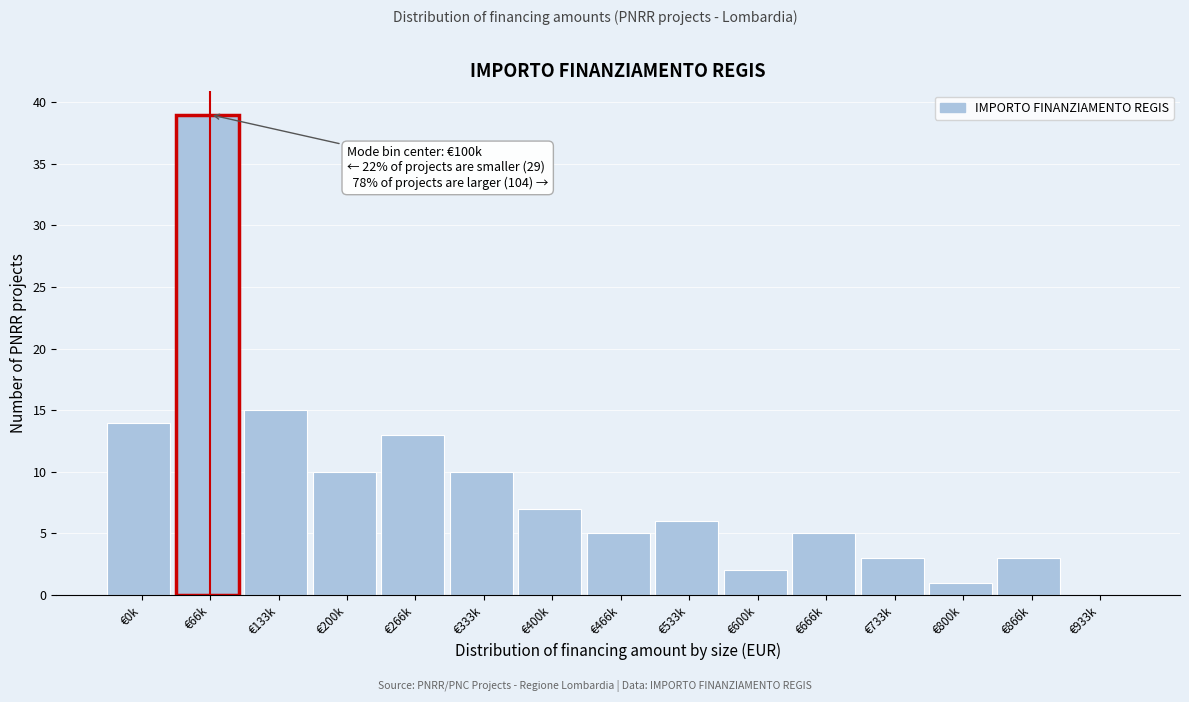

Reading right to left, what are all the values shown in this chart?

€933k=0	€866k=3	€800k=1	€733k=3	€666k=5	€600k=2	€533k=6	€466k=5	€400k=7	€333k=10	€266k=13	€200k=10	€133k=15	€66k=39	€0k=14